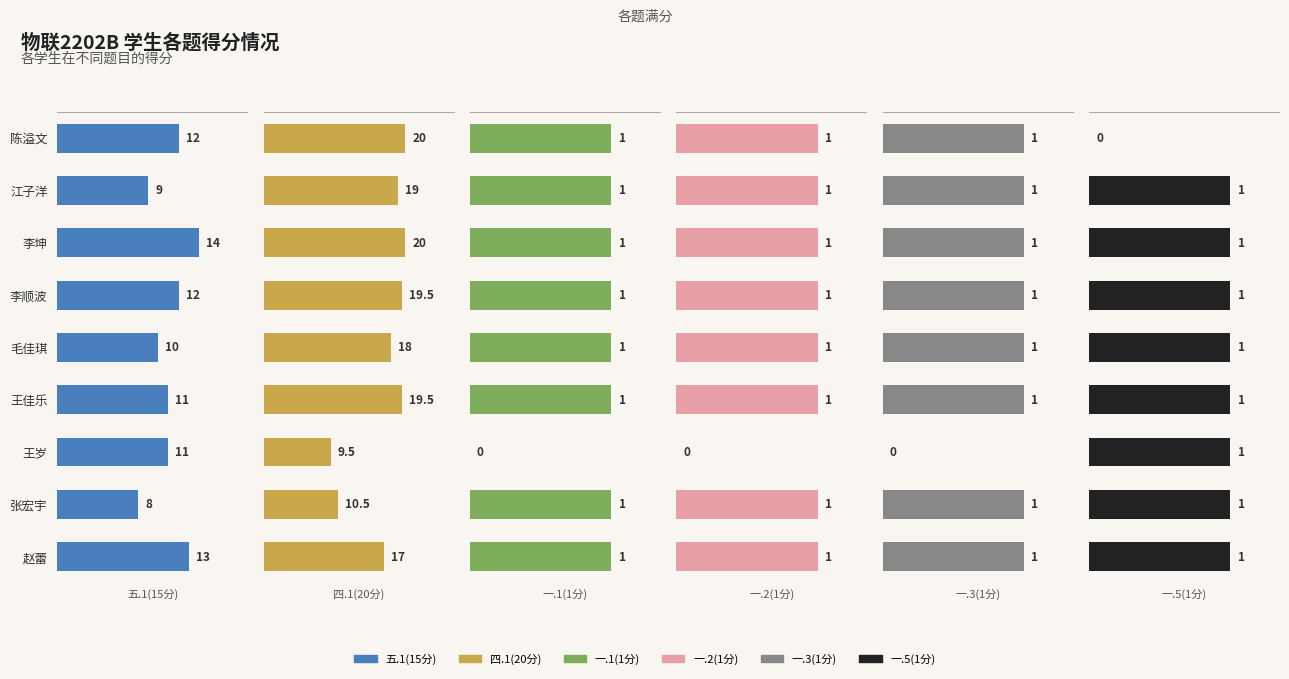

Reading left to right, extract all data points from this chart.

五.1(15分): 12.0	9.0	14.0	12.0	10.0	11.0	11.0	8.0	13.0
四.1(20分): 20.0	19.0	20.0	19.5	18.0	19.5	9.5	10.5	17.0
一.1(1分): 1.0	1.0	1.0	1.0	1.0	1.0	0.0	1.0	1.0
一.2(1分): 1.0	1.0	1.0	1.0	1.0	1.0	0.0	1.0	1.0
一.3(1分): 1.0	1.0	1.0	1.0	1.0	1.0	0.0	1.0	1.0
一.5(1分): 0.0	1.0	1.0	1.0	1.0	1.0	1.0	1.0	1.0